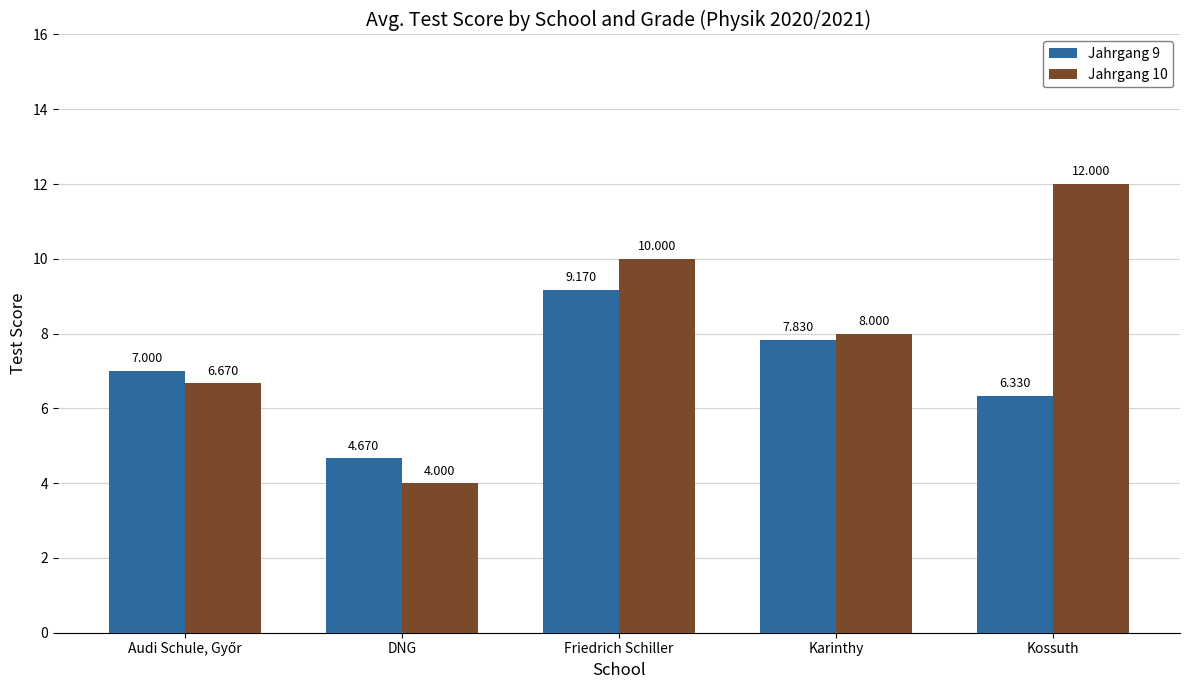

How many bars are there in total?

10